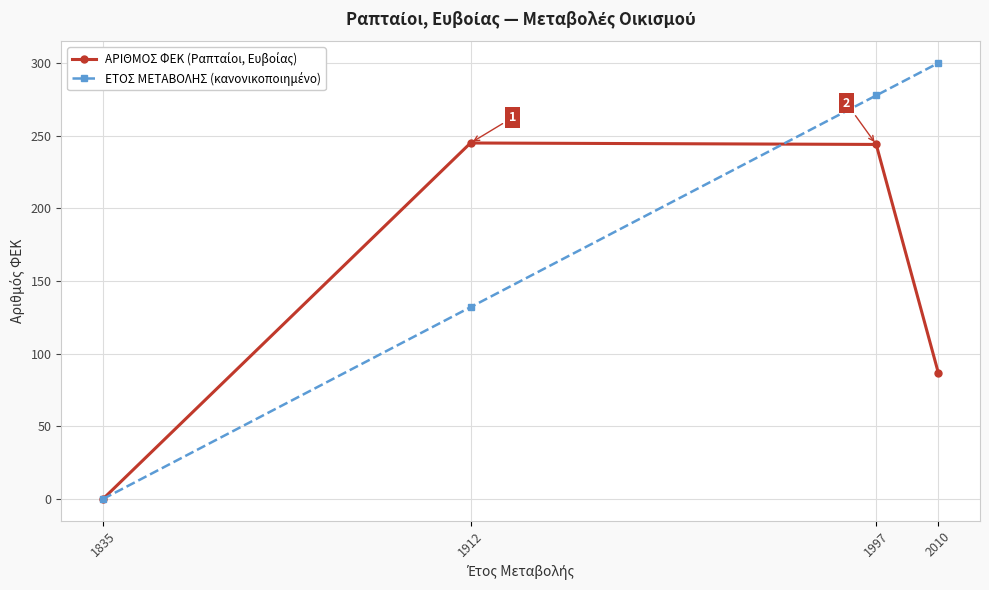

What is the total value across all series at 1912?

377.0